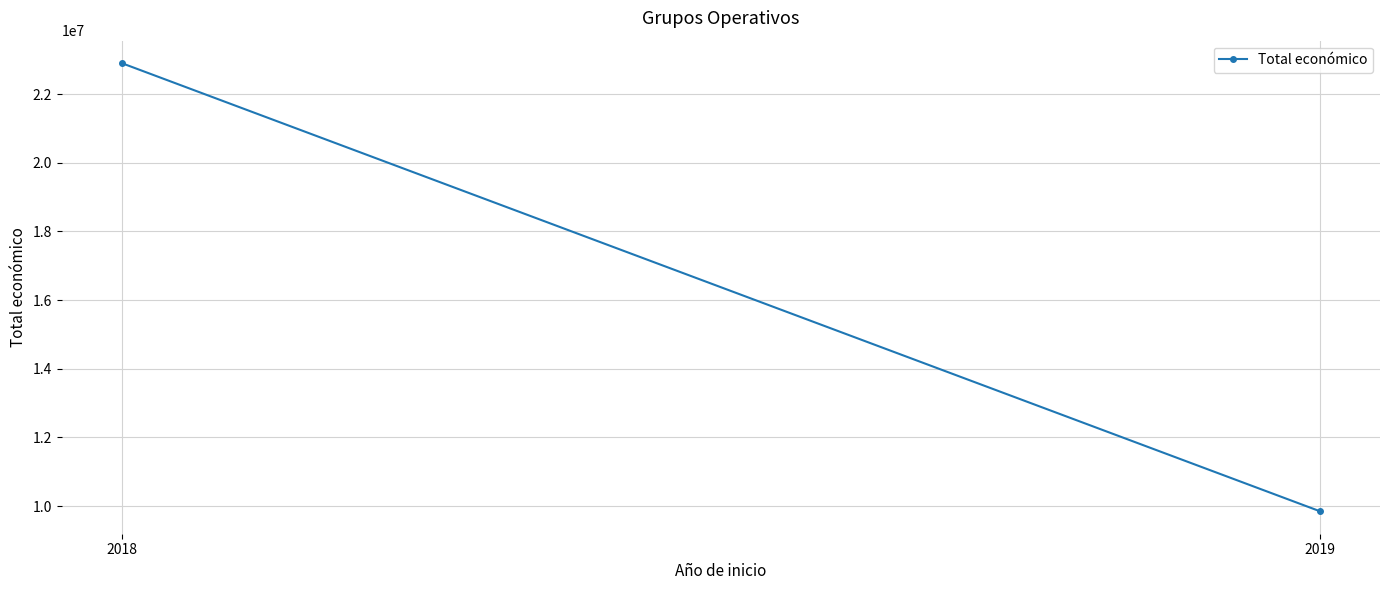

The value at 2019 is 9847932. True or false?

True